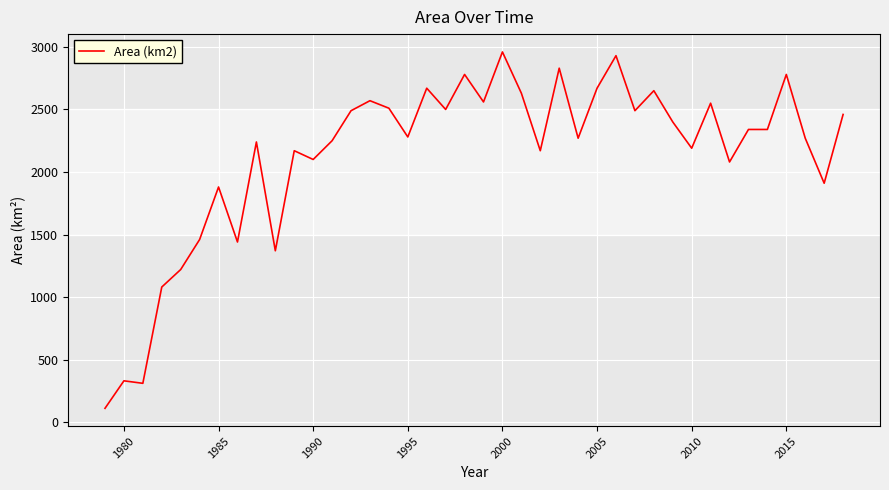

What is the difference between the maximum and minimum values?

2850